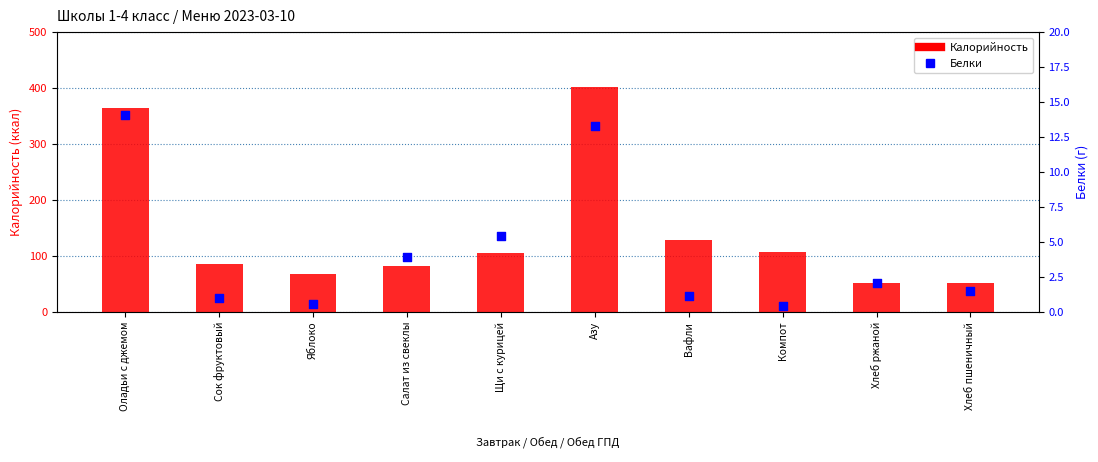

Which series has the largest total across all categories?

Калорийность